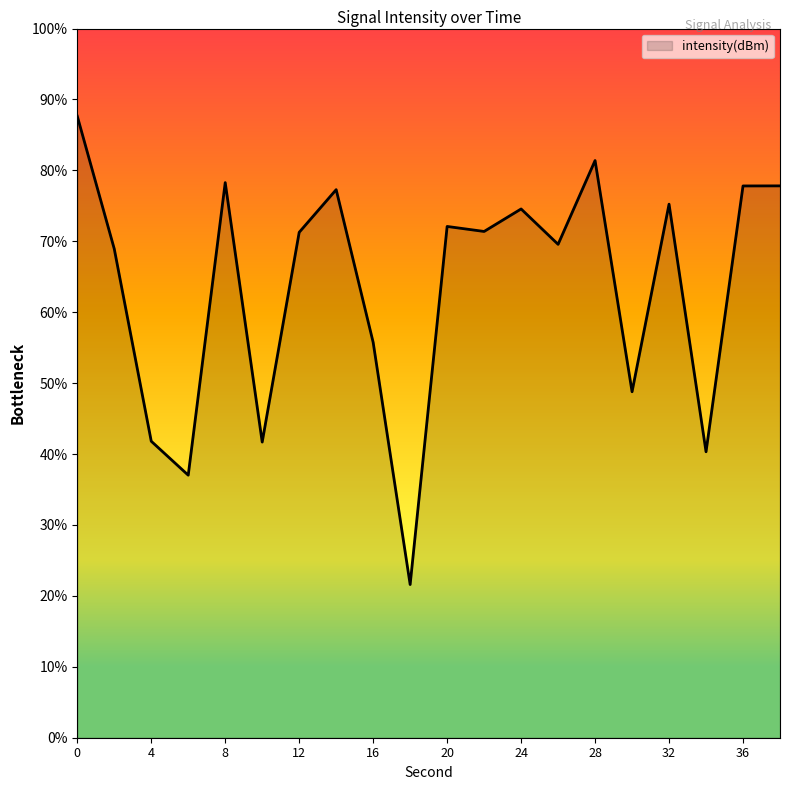

What is the minimum value shown in the chart?

21.6